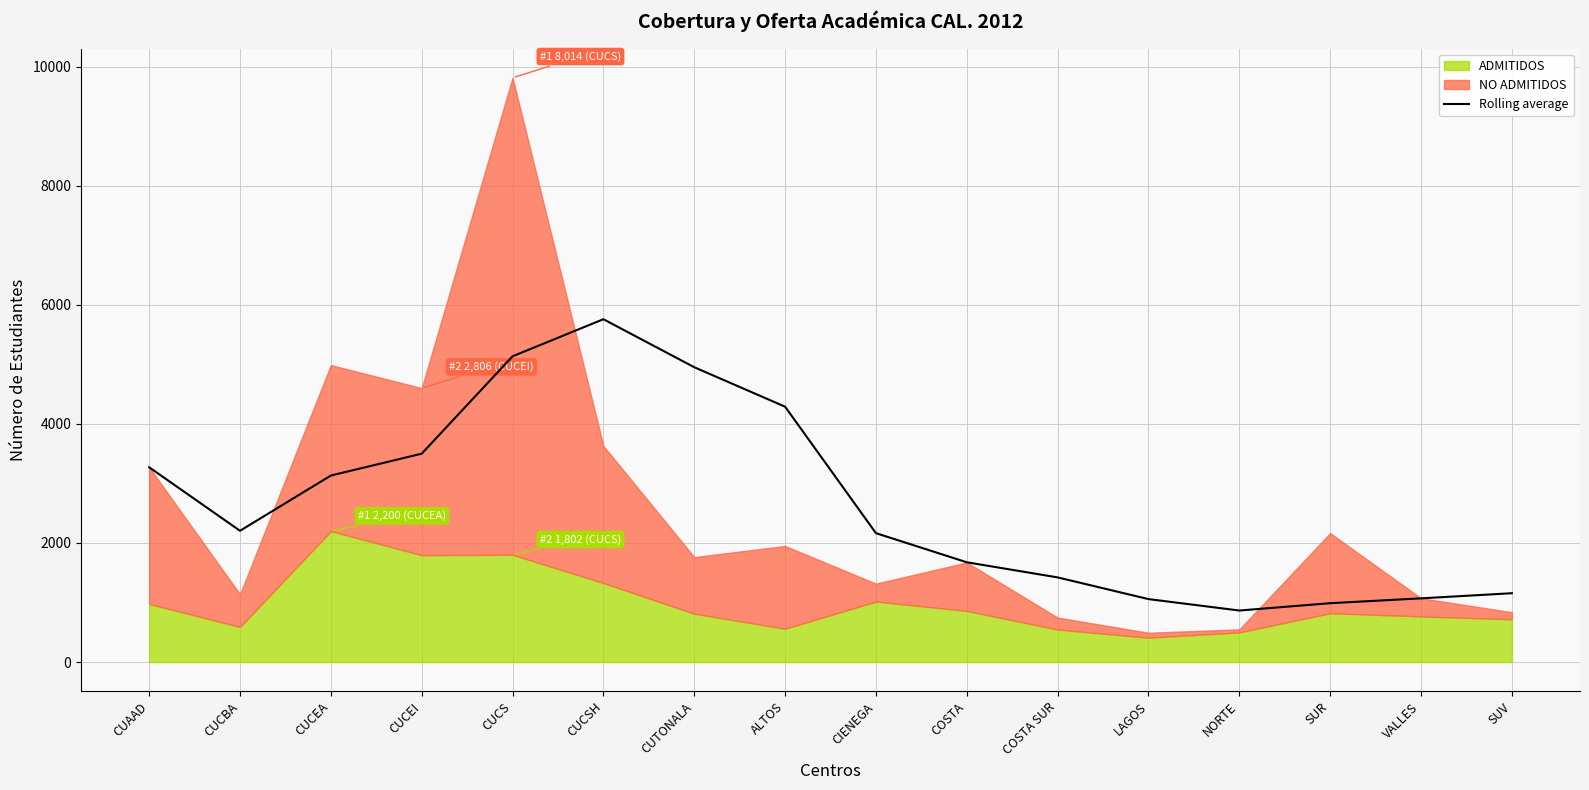

What is the value of the 8th point from the left?

4289.8